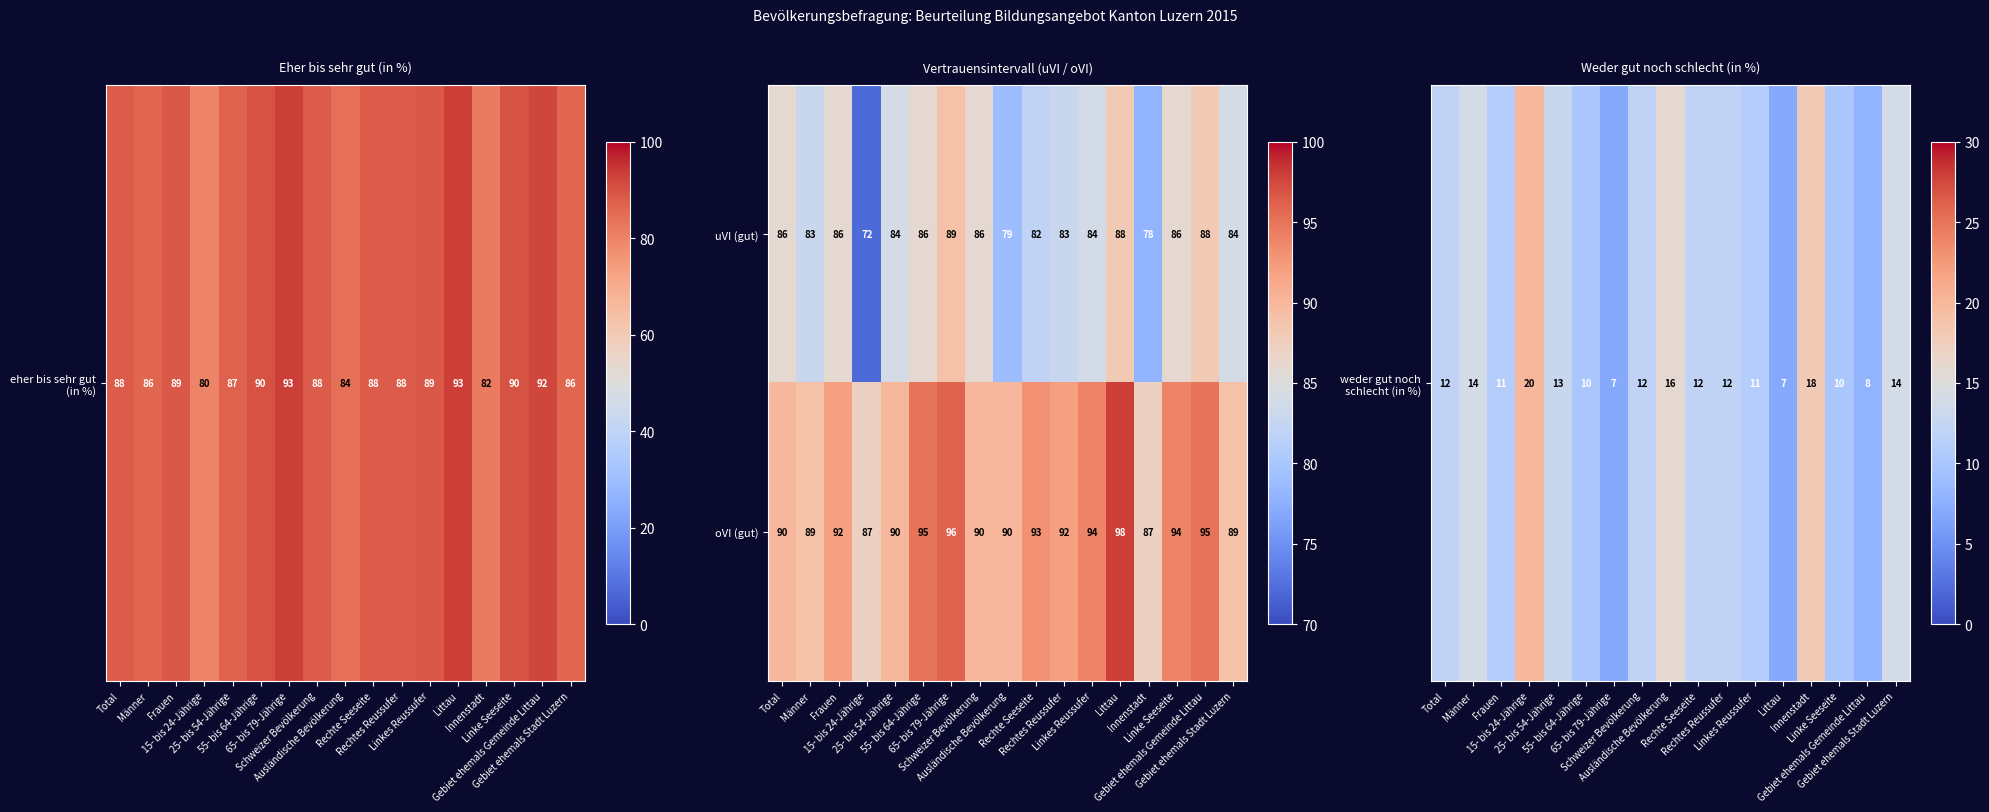

What is the average value of the uVI (gut) series?

84